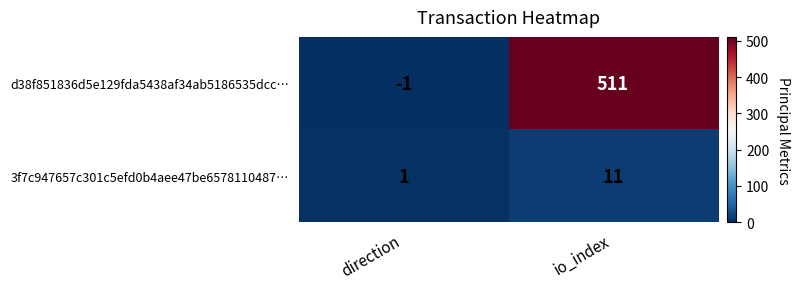

Where is d38f851836d5e129fda5438af34ab5186535dcc… nearest to the value 255?

direction